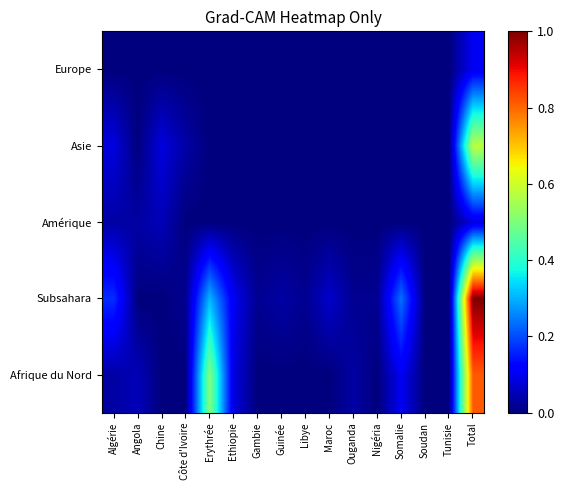

Reading left to right, transcribe all the data shown in this chart.

Afrique du Nord: Algérie=0.0	Angola=0.1	Chine=0.0	Côte d'Ivoire=0.0	Erythrée=0.5	Ethiopie=0.1	Gambie=0.0	Guinée=0.0	Libye=0.0	Maroc=0.0	Ouganda=0.0	Nigéria=0.0	Somalie=0.1	Soudan=0.0	Tunisie=0.0	Total=0.8
Subsahara: Algérie=0.2	Angola=0.0	Chine=0.0	Côte d'Ivoire=0.0	Erythrée=0.3	Ethiopie=0.1	Gambie=0.0	Guinée=0.0	Libye=0.0	Maroc=0.1	Ouganda=0.0	Nigéria=0.0	Somalie=0.2	Soudan=0.0	Tunisie=0.0	Total=1.0
Amérique: Algérie=0.0	Angola=0.0	Chine=0.1	Côte d'Ivoire=0.0	Erythrée=0.0	Ethiopie=0.0	Gambie=0.0	Guinée=0.0	Libye=0.0	Maroc=0.0	Ouganda=0.0	Nigéria=0.0	Somalie=0.0	Soudan=0.0	Tunisie=0.0	Total=0.1
Asie: Algérie=0.1	Angola=0.0	Chine=0.1	Côte d'Ivoire=0.0	Erythrée=0.0	Ethiopie=0.0	Gambie=0.0	Guinée=0.0	Libye=0.0	Maroc=0.0	Ouganda=0.0	Nigéria=0.0	Somalie=0.0	Soudan=0.0	Tunisie=0.0	Total=0.6
Europe: Algérie=0.0	Angola=0.0	Chine=0.0	Côte d'Ivoire=0.0	Erythrée=0.0	Ethiopie=0.0	Gambie=0.0	Guinée=0.0	Libye=0.0	Maroc=0.0	Ouganda=0.0	Nigéria=0.0	Somalie=0.0	Soudan=0.0	Tunisie=0.0	Total=0.1